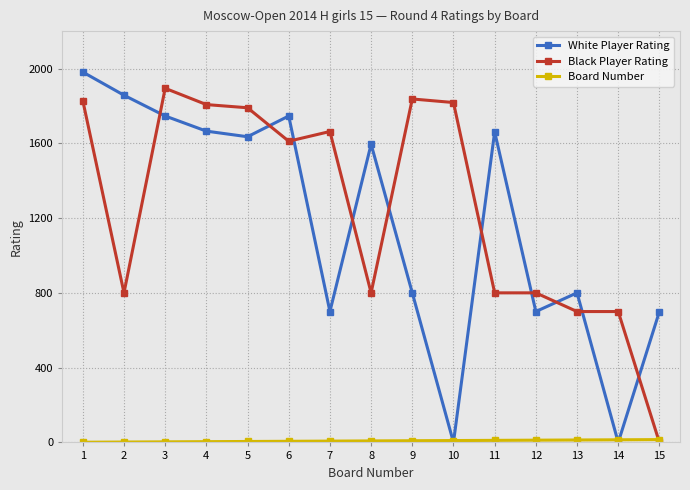

How many data points in Black Player Rating are less than 1611?

7